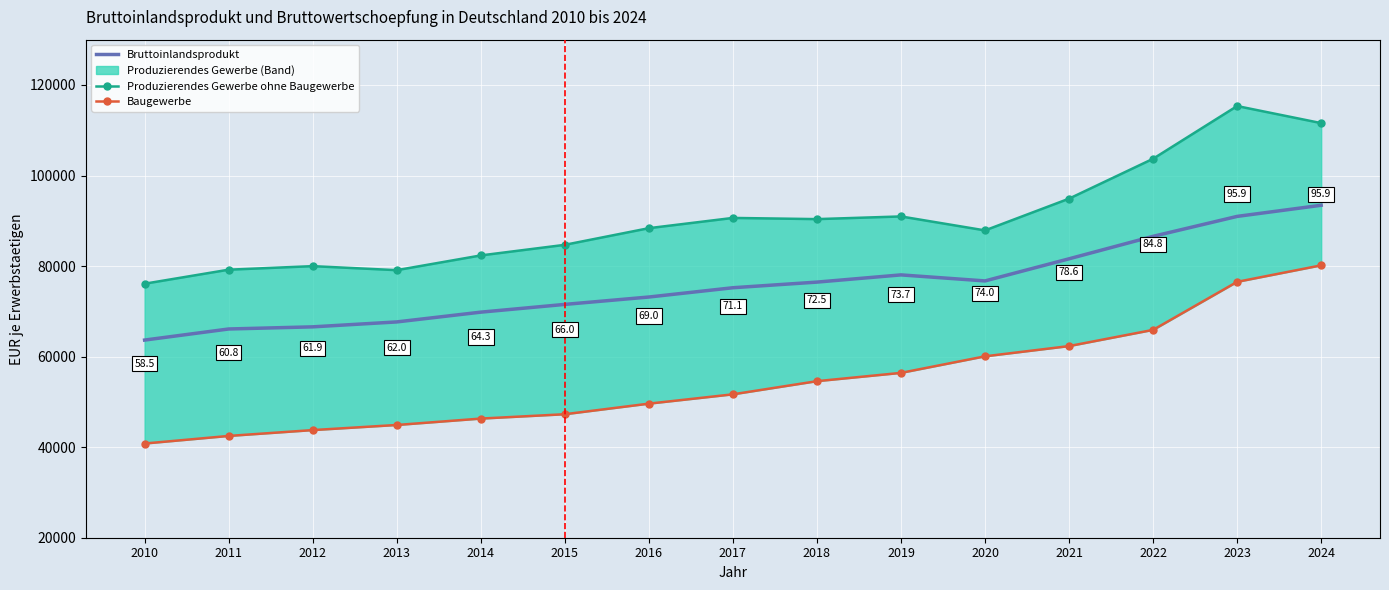

List the series in order of their overall mean, lowest first.

Baugewerbe, Bruttoinlandsprodukt, Produzierendes Gewerbe ohne Baugewerbe